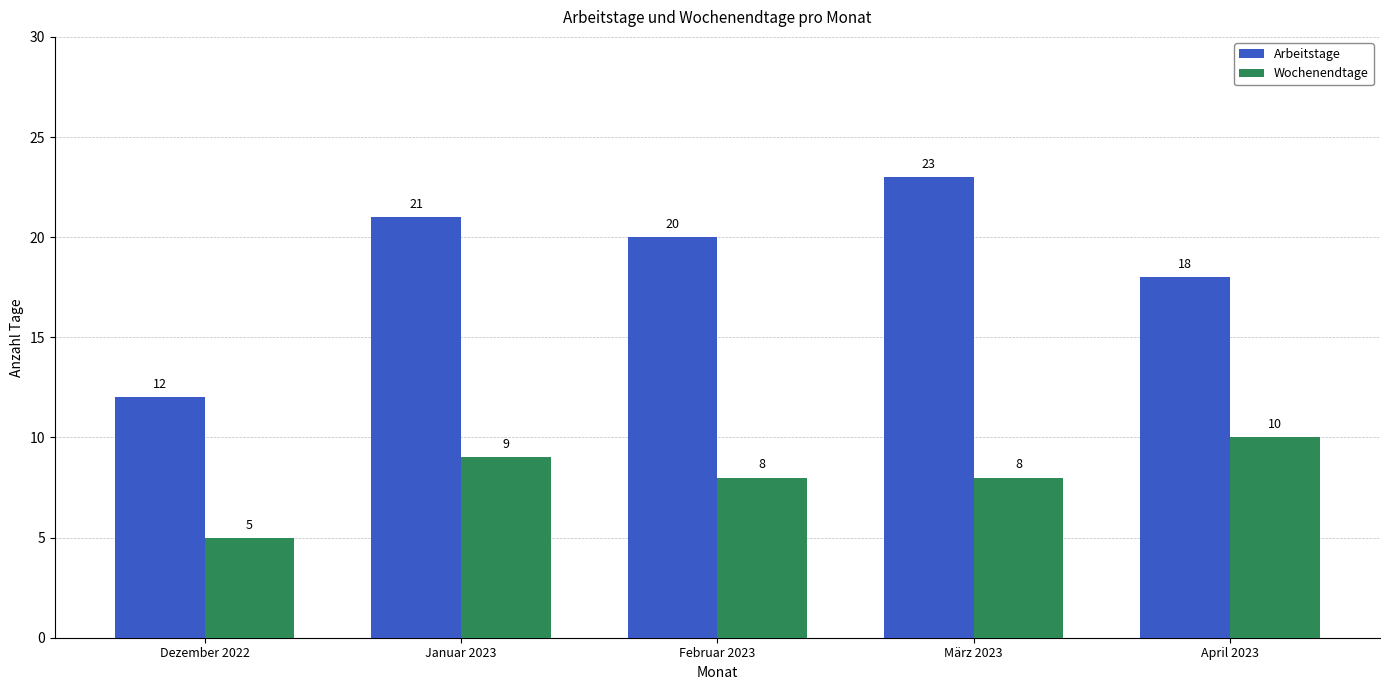

What is the minimum value for Wochenendtage?

5